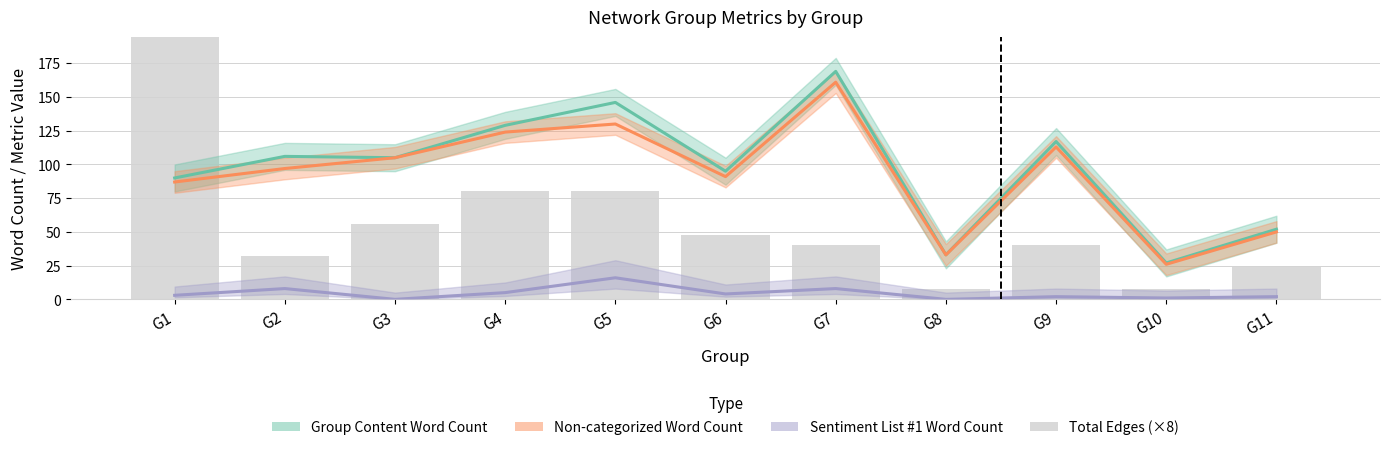

Which category has the highest value in the Total Edges (×8) series?

G1